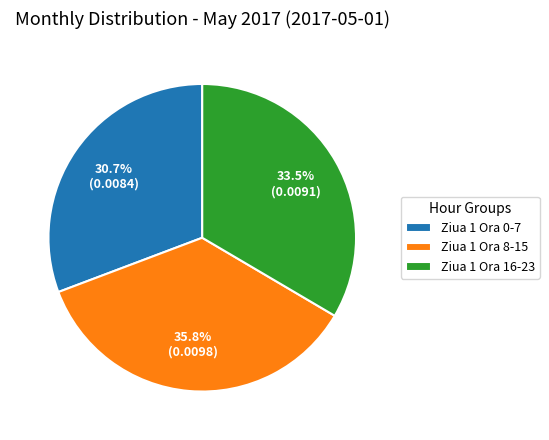

Is there a majority slice in this chart?

No